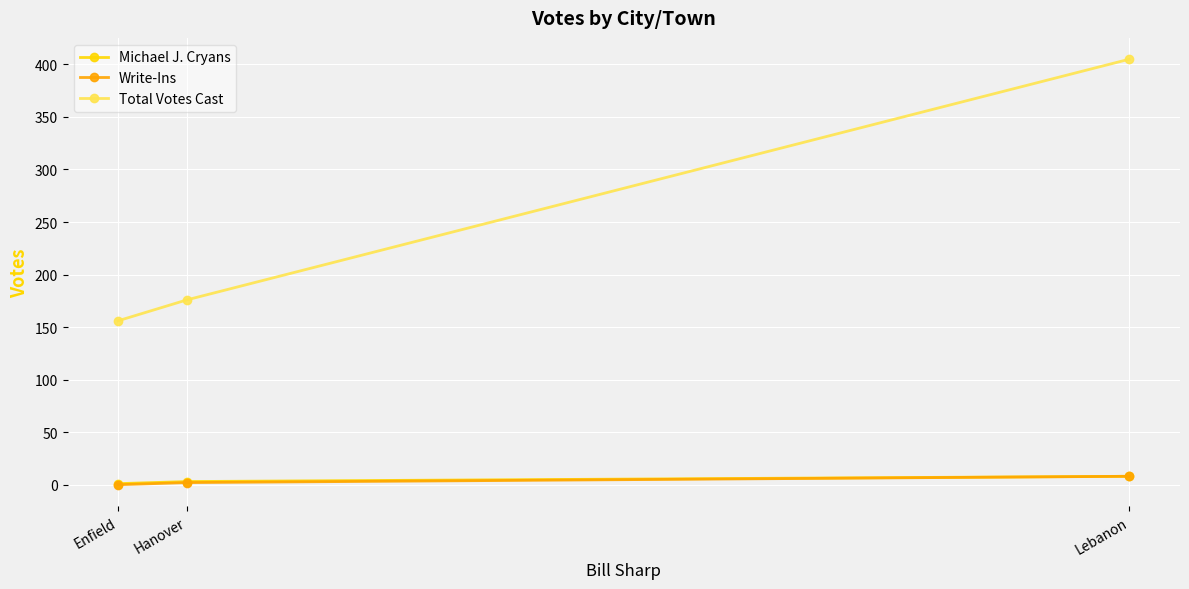

How many values in the Michael J. Cryans series are below 3?

1